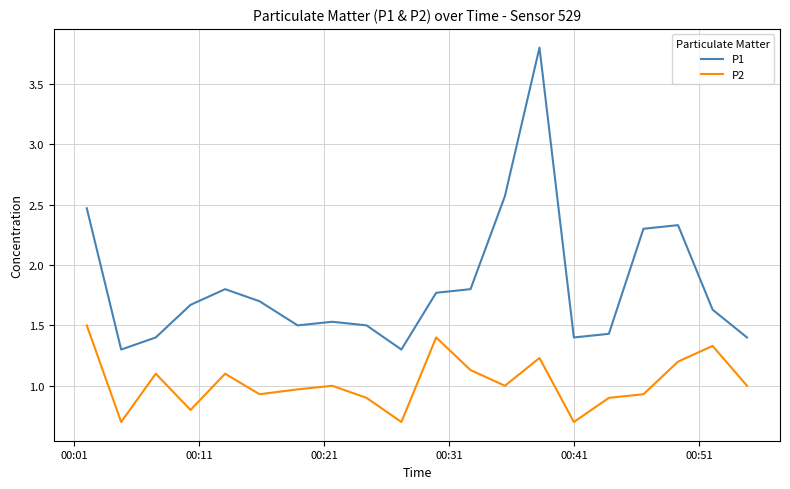

Which series has the largest range (max minus min)?

P1